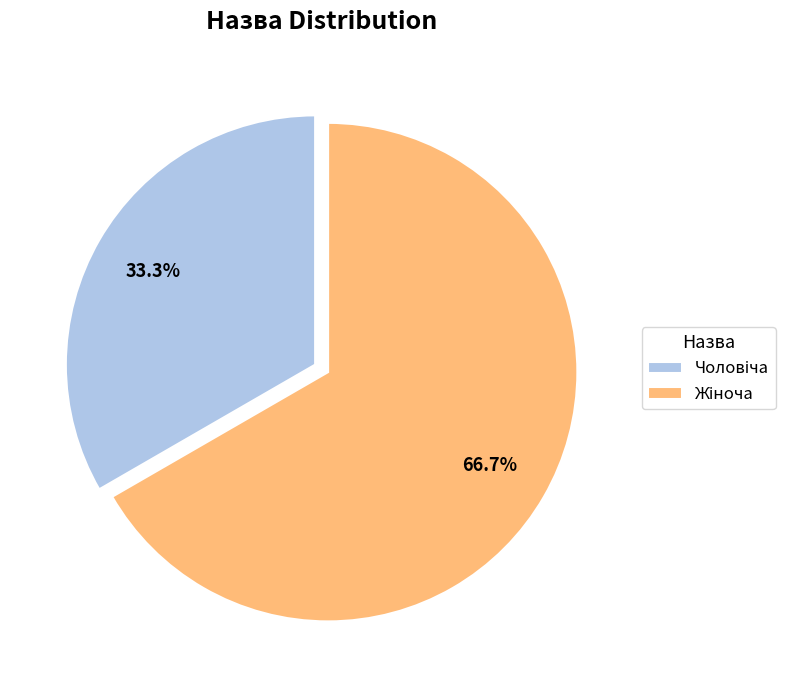

Is there any slice that represents more than half of the pie?

Yes